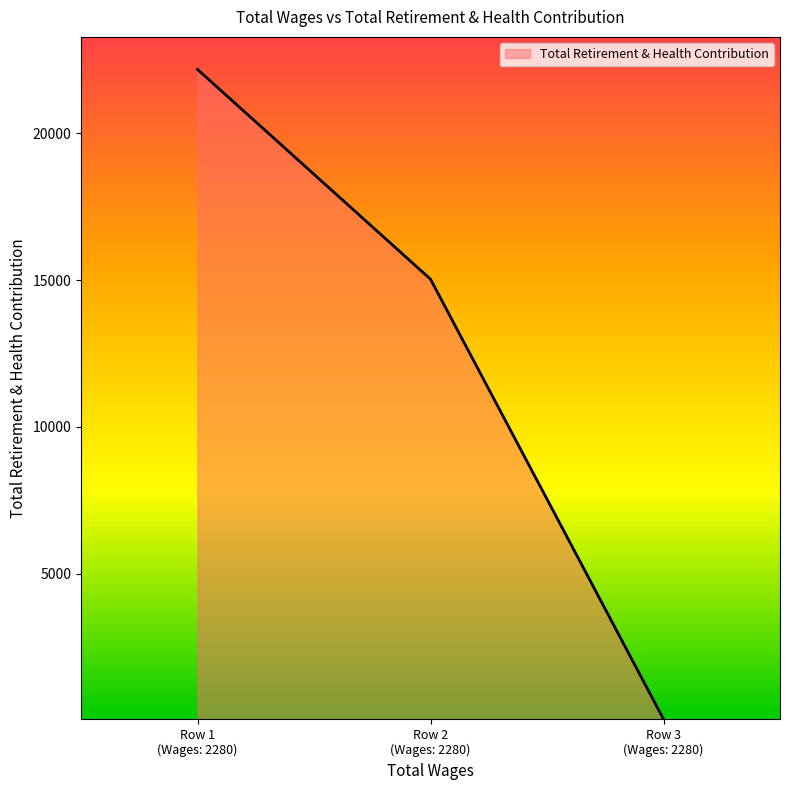

How many categories are shown in the chart?

3